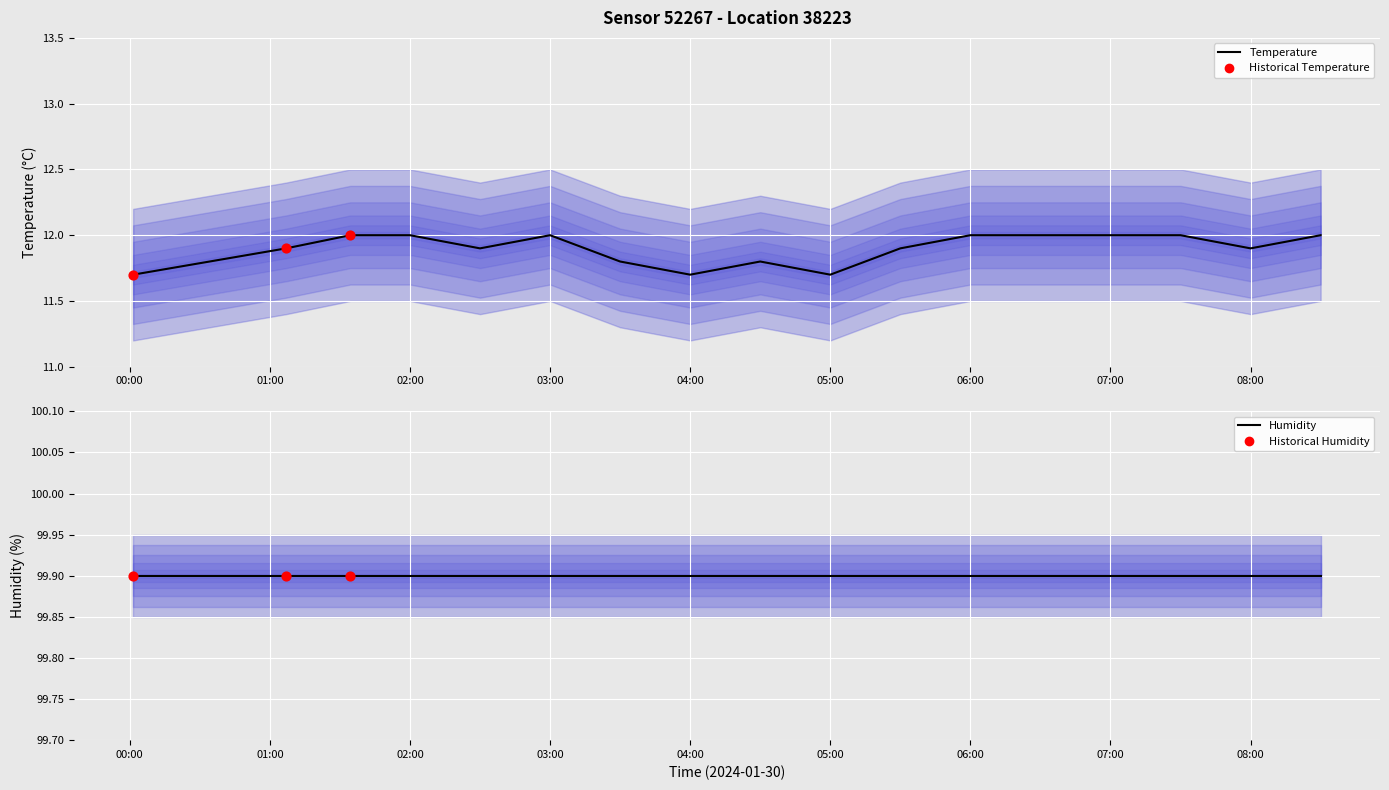

What is the ratio of the value at 04:30 to the value at 07:00?

1.0